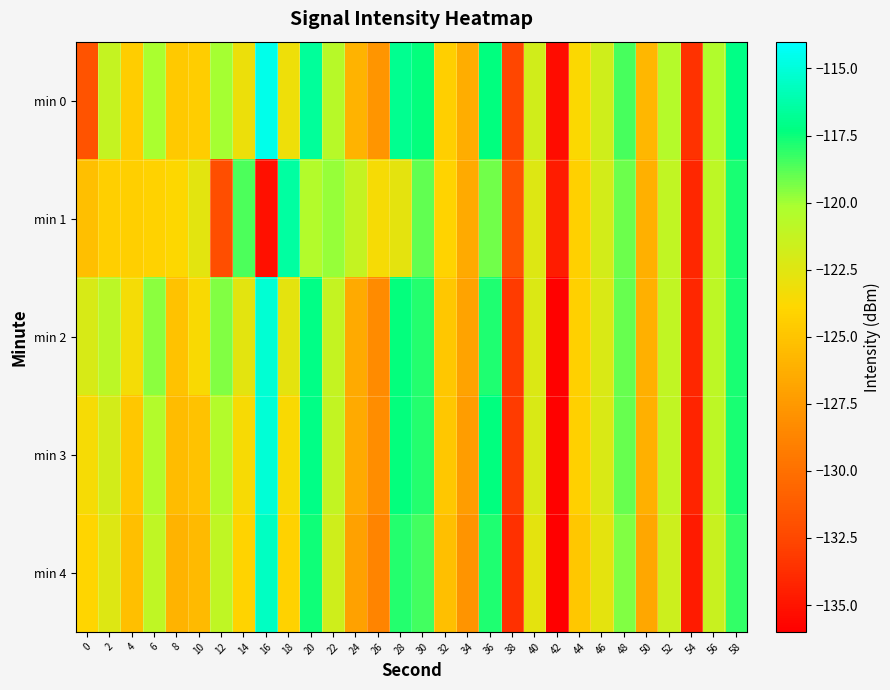

What is the minimum value shown in the chart?

-136.4